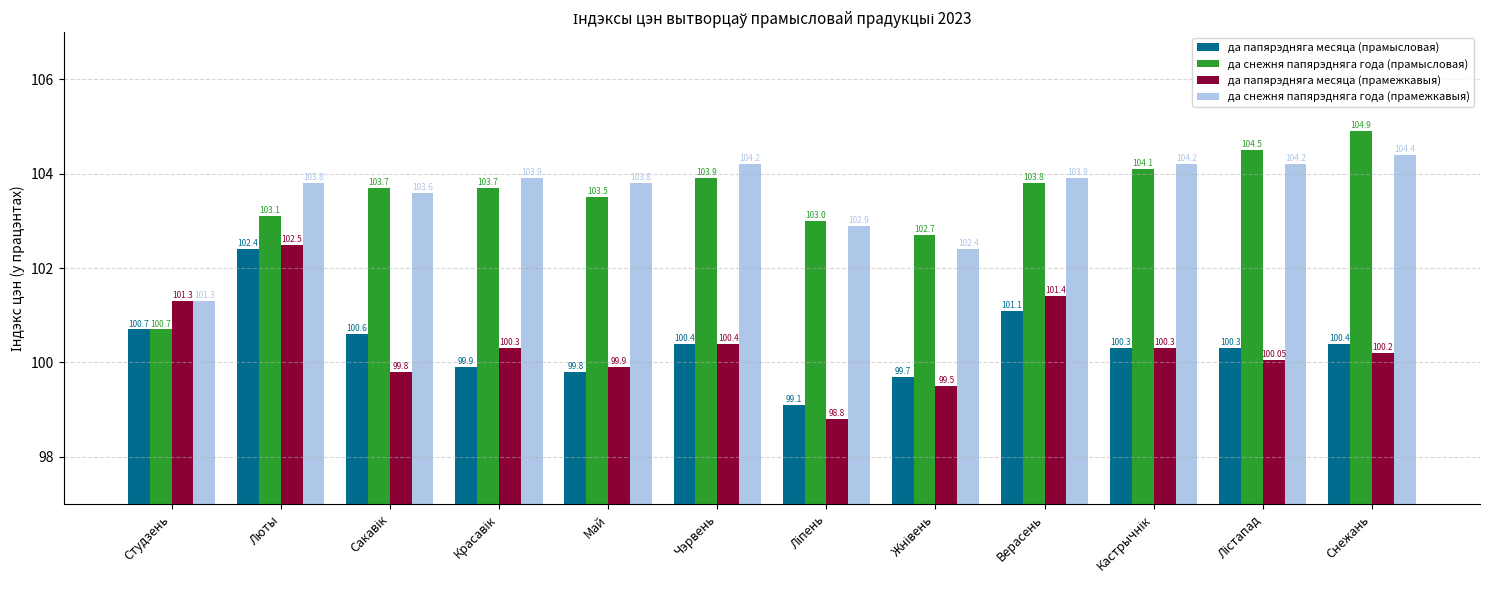

List the series in order of their peak value, lowest first.

да папярэдняга месяца (прамысловая), да папярэдняга месяца (прамежкавыя), да снежня папярэдняга года (прамежкавыя), да снежня папярэдняга года (прамысловая)